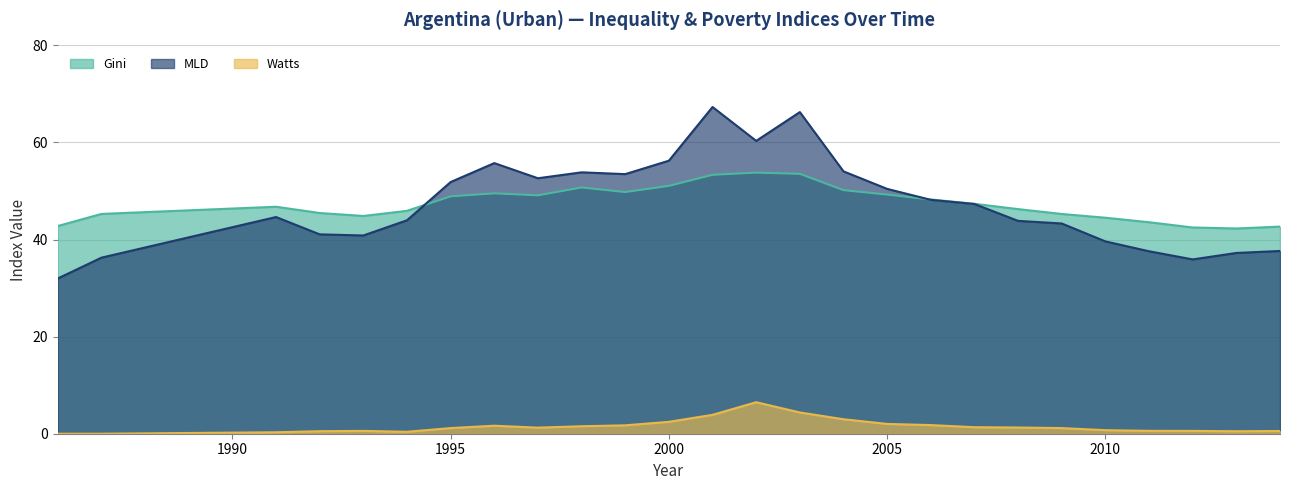

How many intersections are there between MLD and Gini?

2